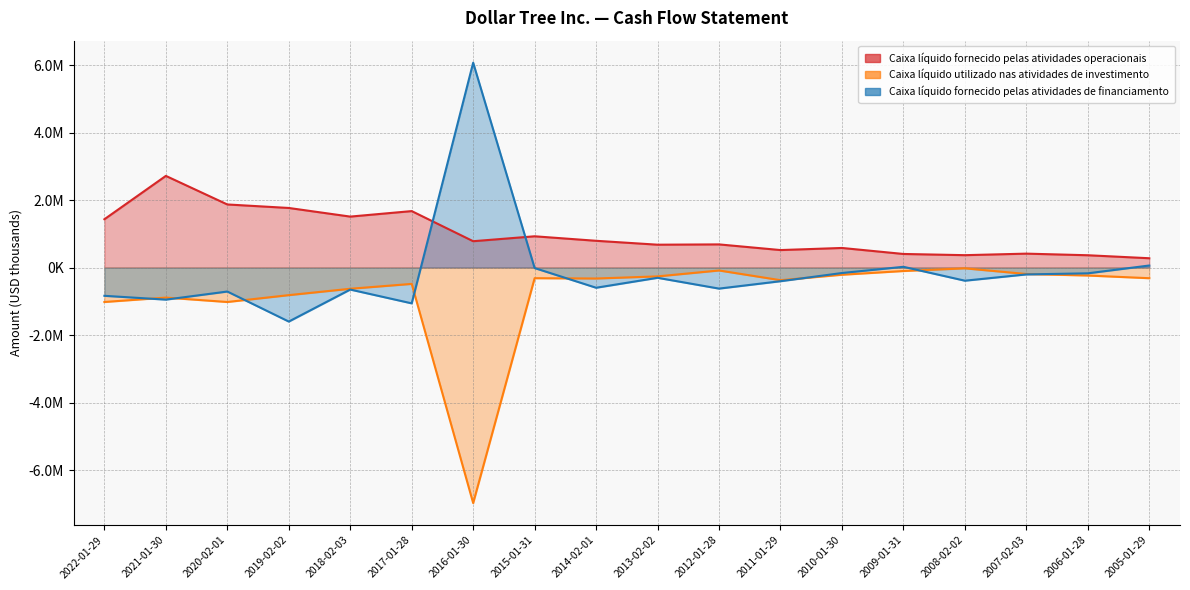

True or false: Caixa líquido utilizado nas atividades de investimento and Caixa líquido fornecido pelas atividades operacionais intersect in this chart.

False